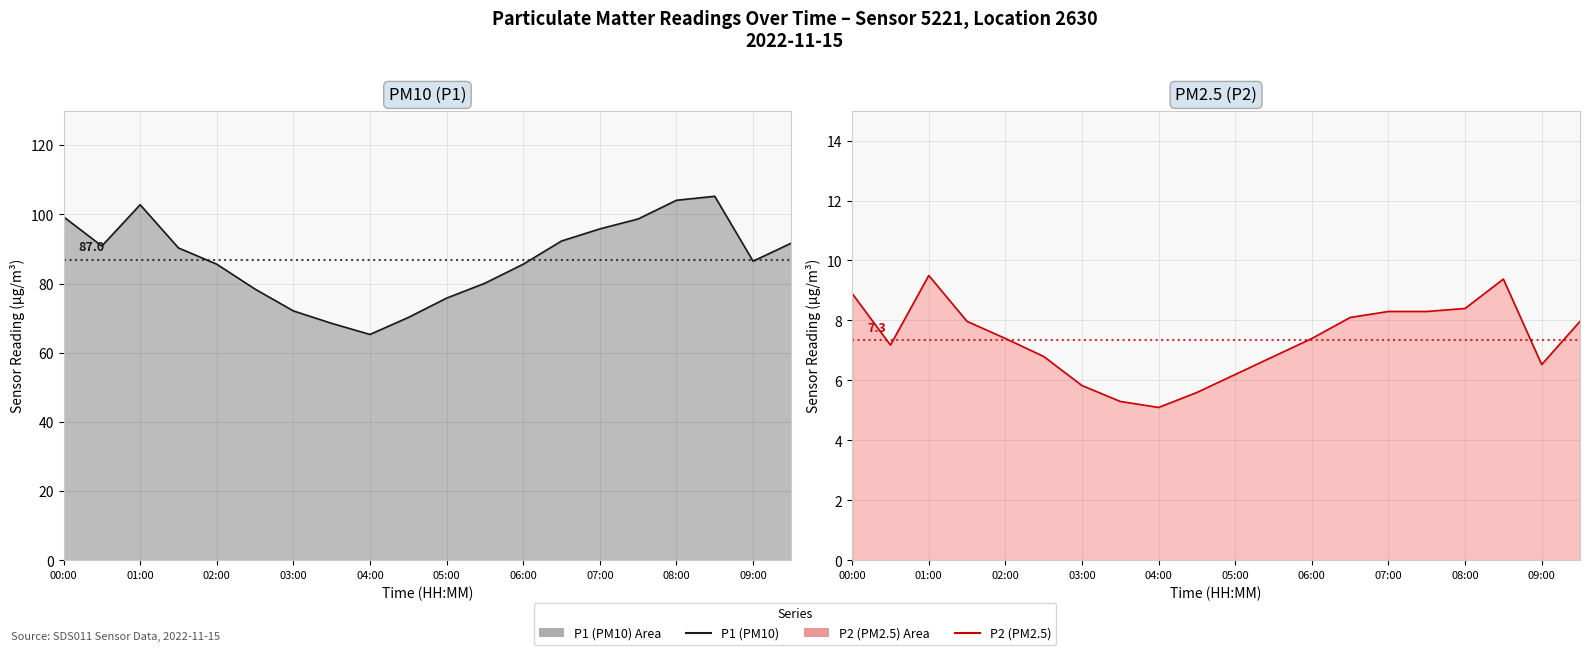

Rank the series by their maximum value, from lowest to highest.

P2, P1